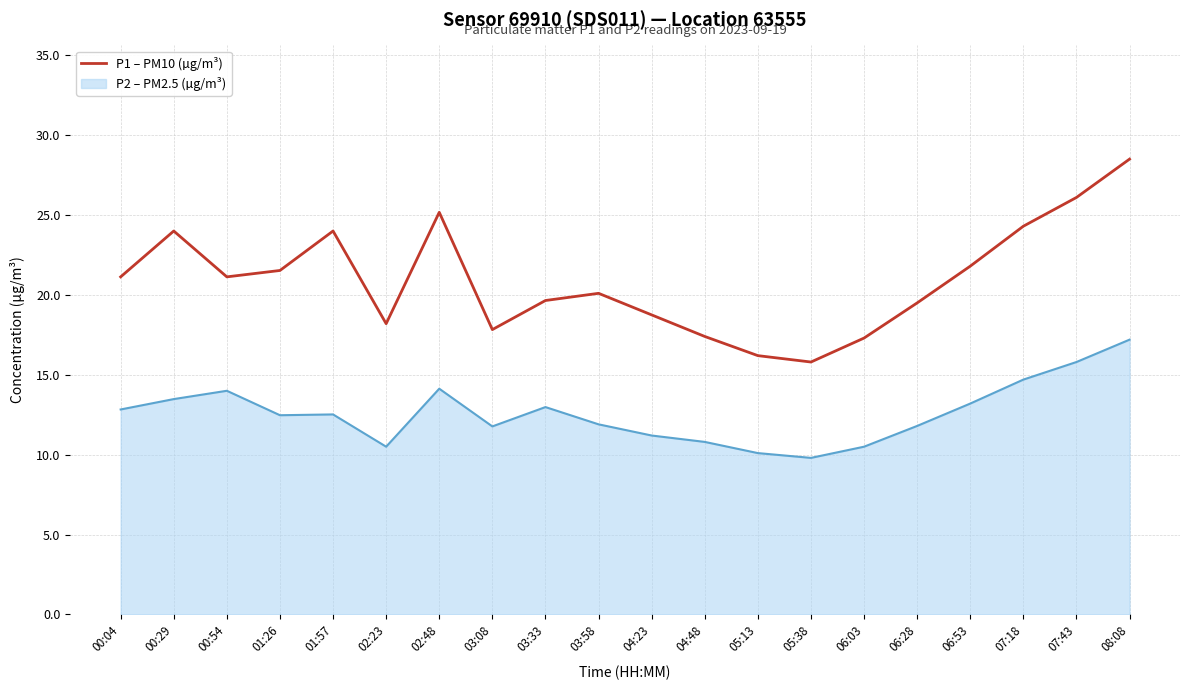

True or false: P2 – PM2.5 (µg/m³) and P1 – PM10 (µg/m³) intersect in this chart.

False